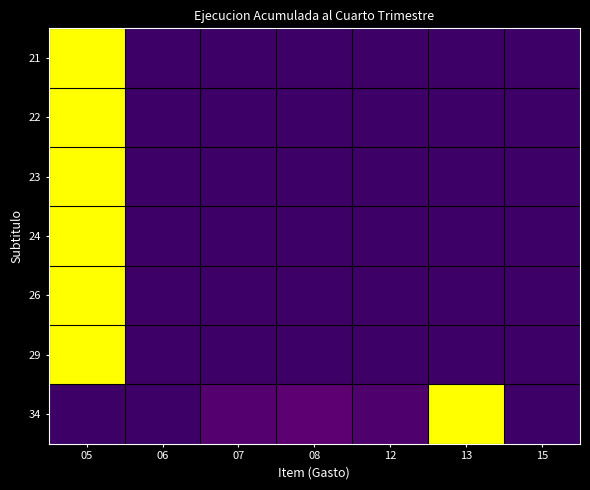

Which series changed the most between 08 and 13?

34